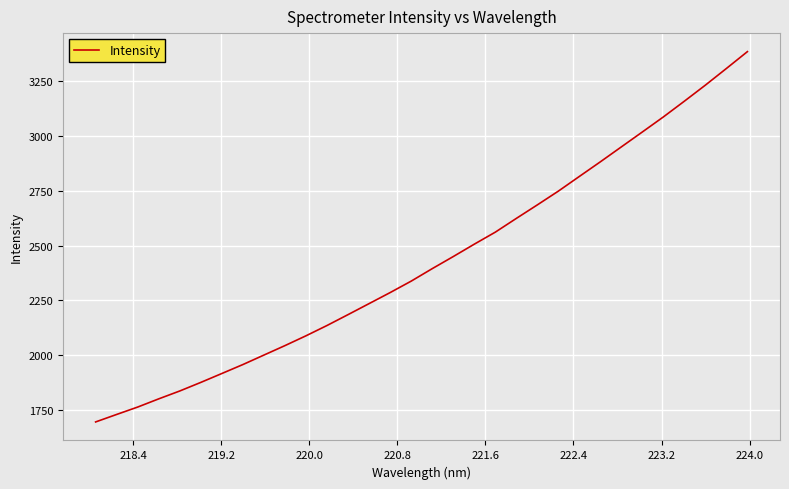

What is the greatest value displayed?

3386.2